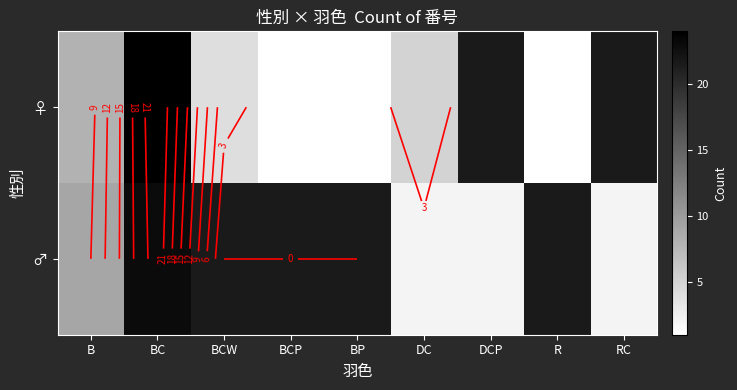

How many values in ♂ are above zero?

5